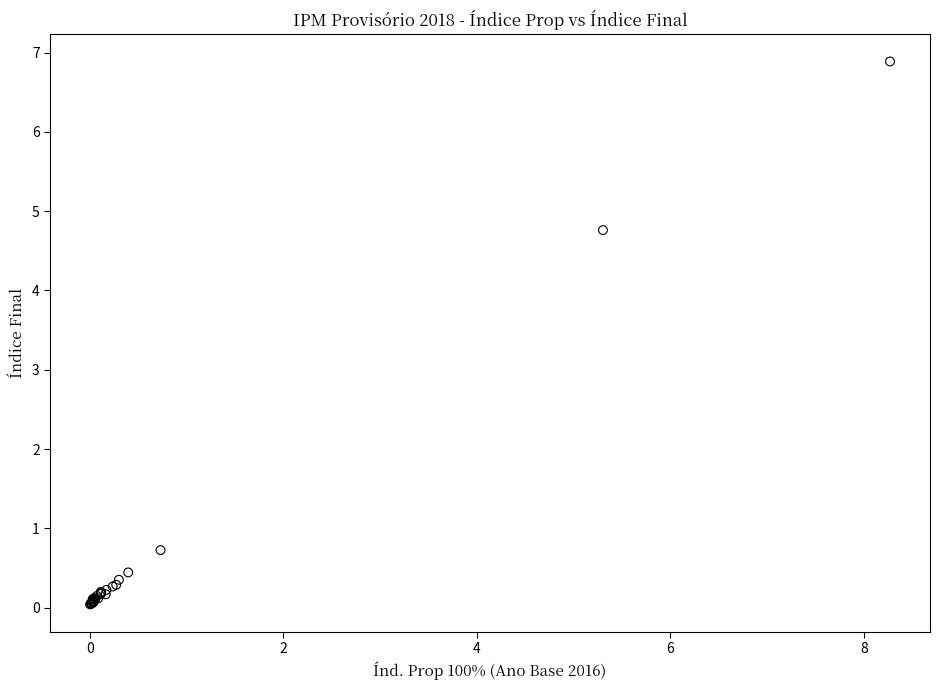

What Y value in the scatter plot is closest to 3?

4.8